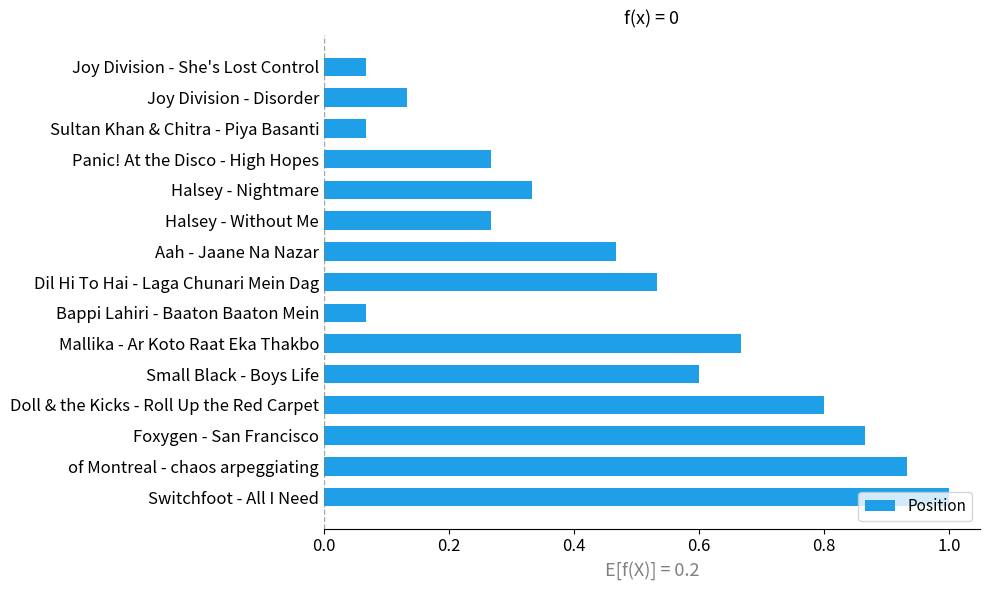

Which label corresponds to the largest value in the chart?

Switchfoot - All I Need